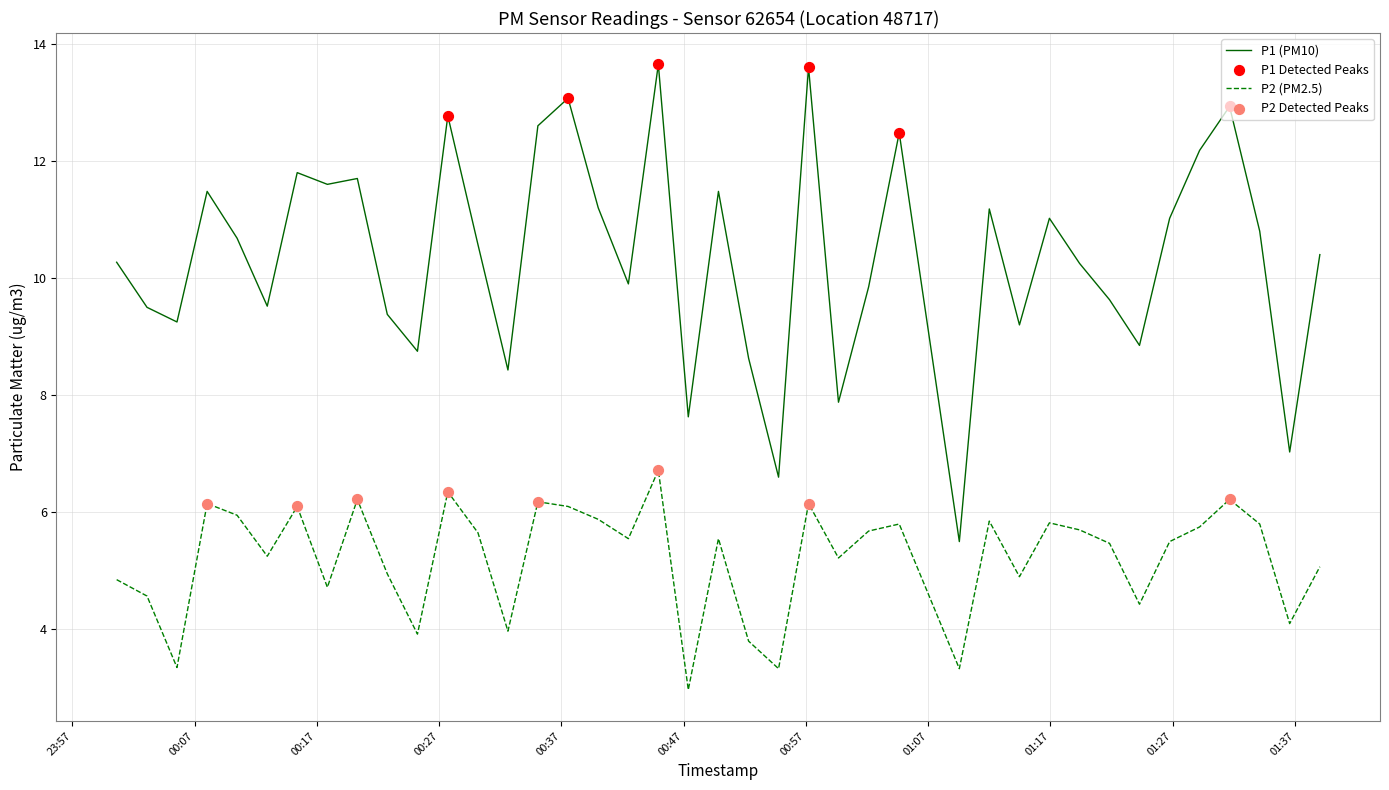

Which series has the largest range (max minus min)?

P1 (PM10)